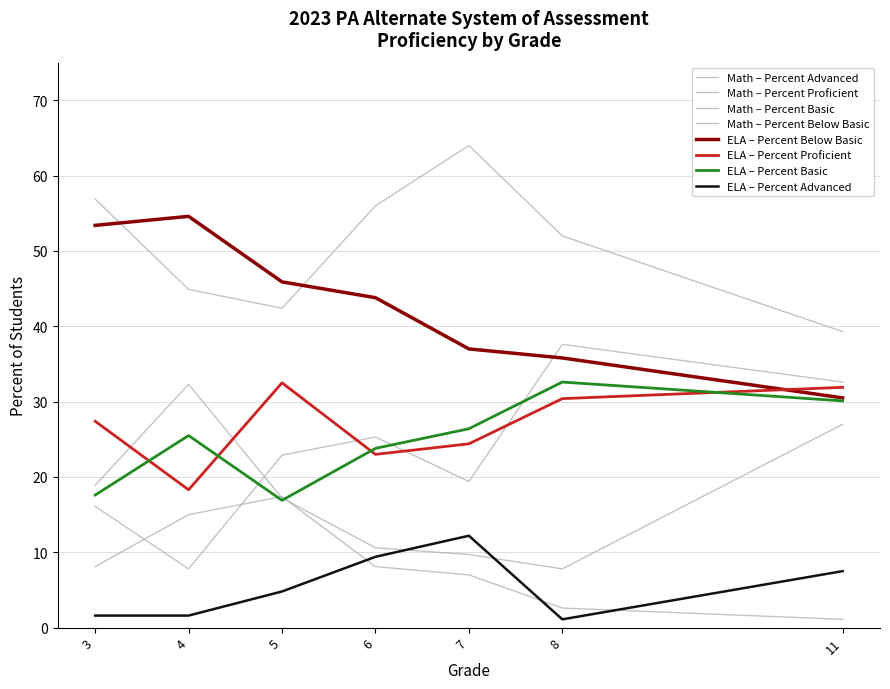

How many lines are shown in the chart?

8